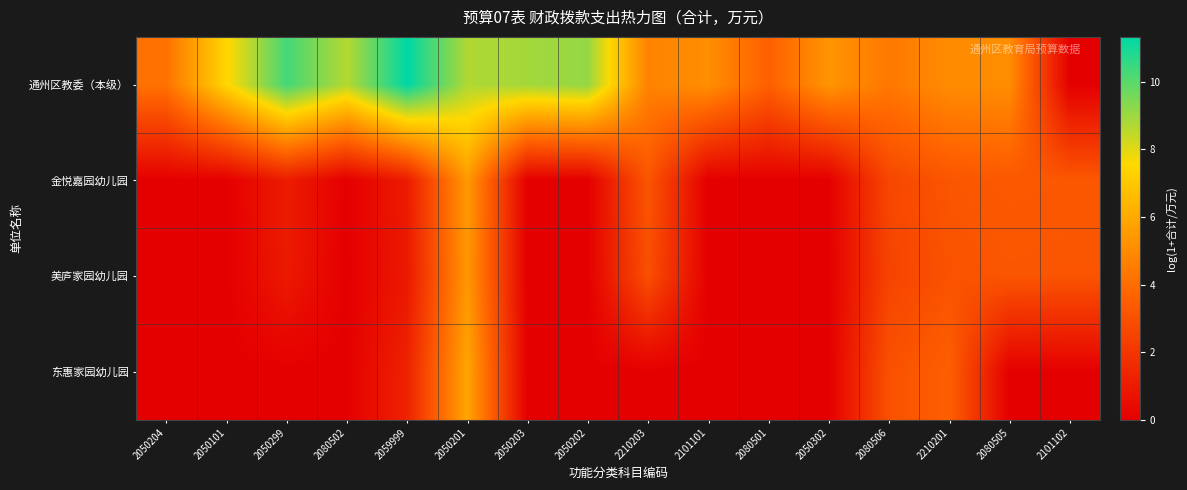

What is the spread (max minus min) of values at 2080506?

1.9